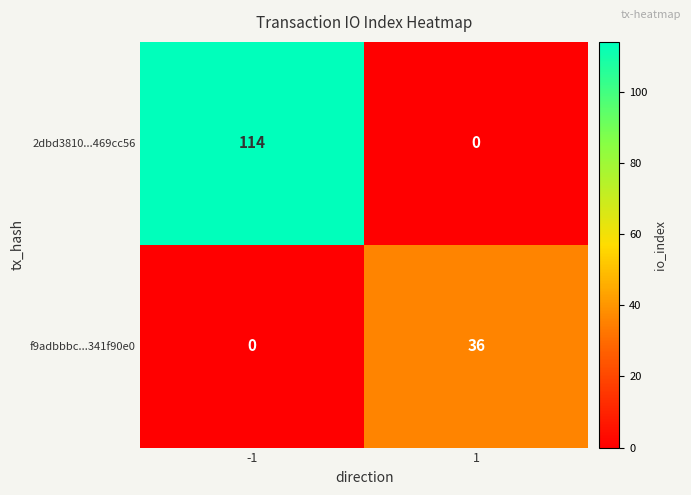

What is the average value of the 2dbd3810...469cc56 series?

57